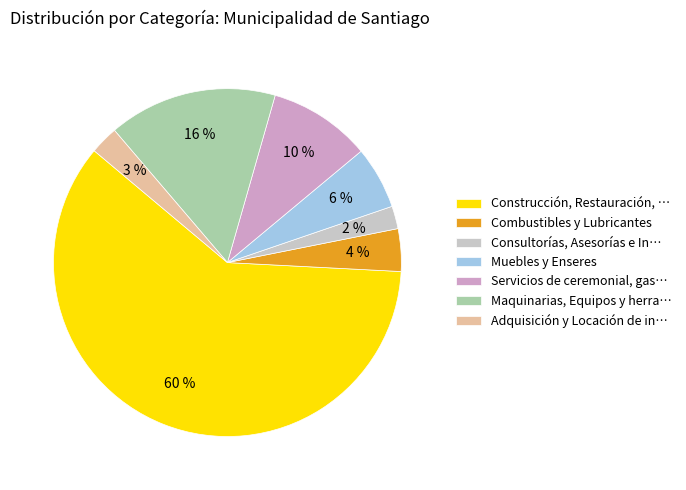

To the nearest percent, what percentage of the pie is Combustibles y Lubricantes?

4%